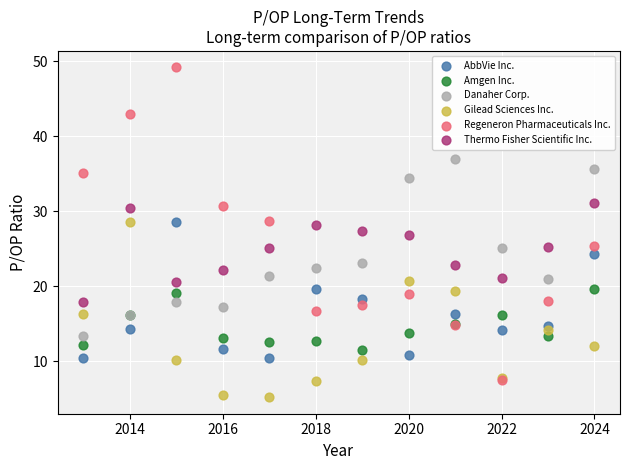

Which series contains the lowest Y value?

Gilead Sciences Inc.